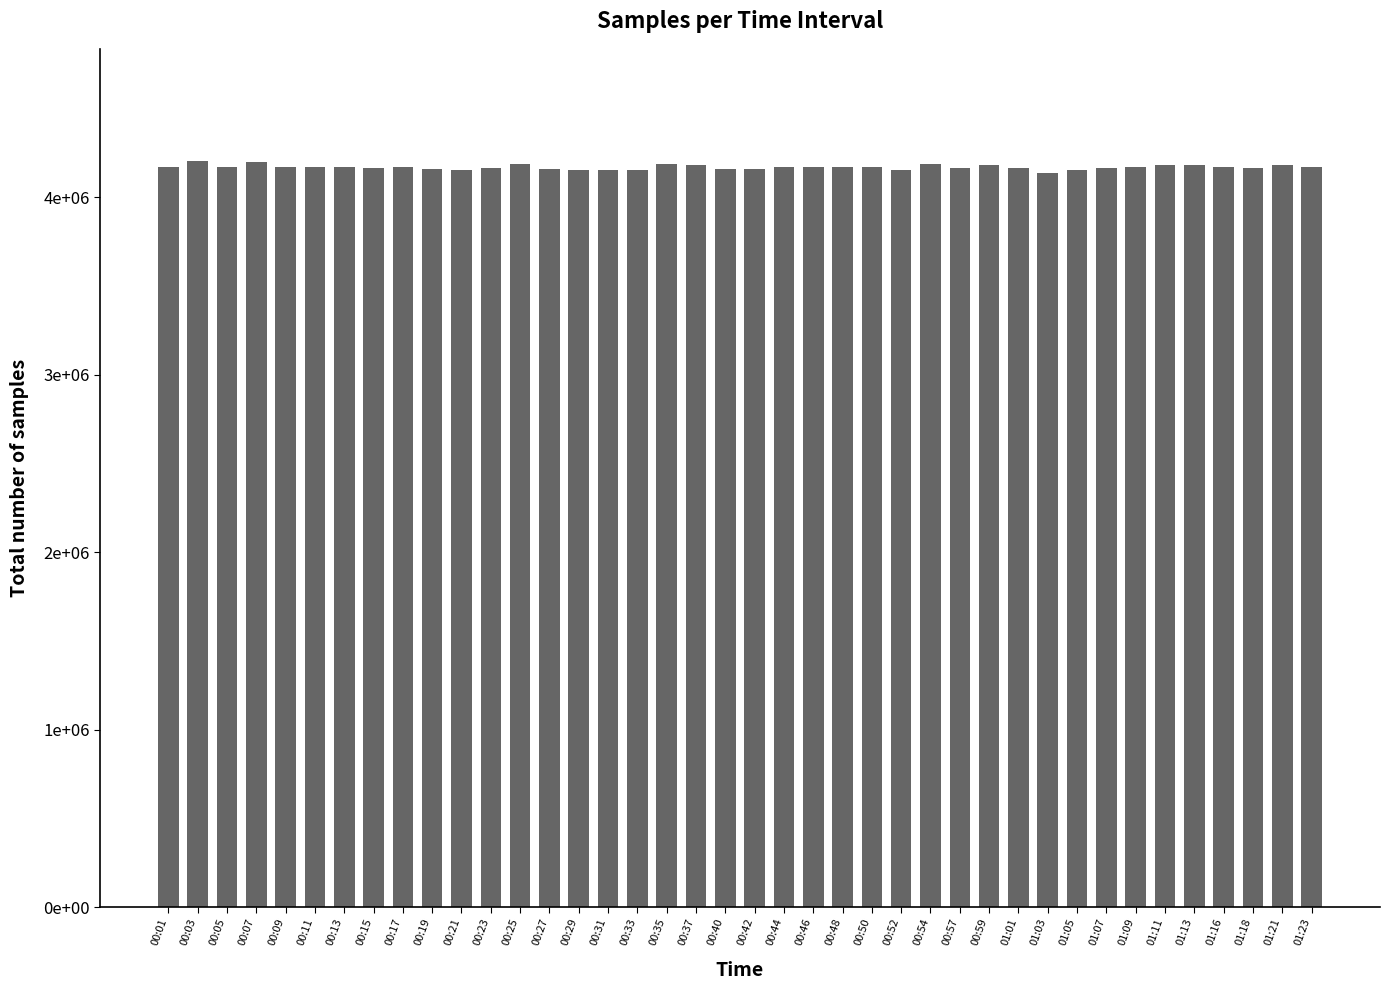

Are the bars horizontal?

No